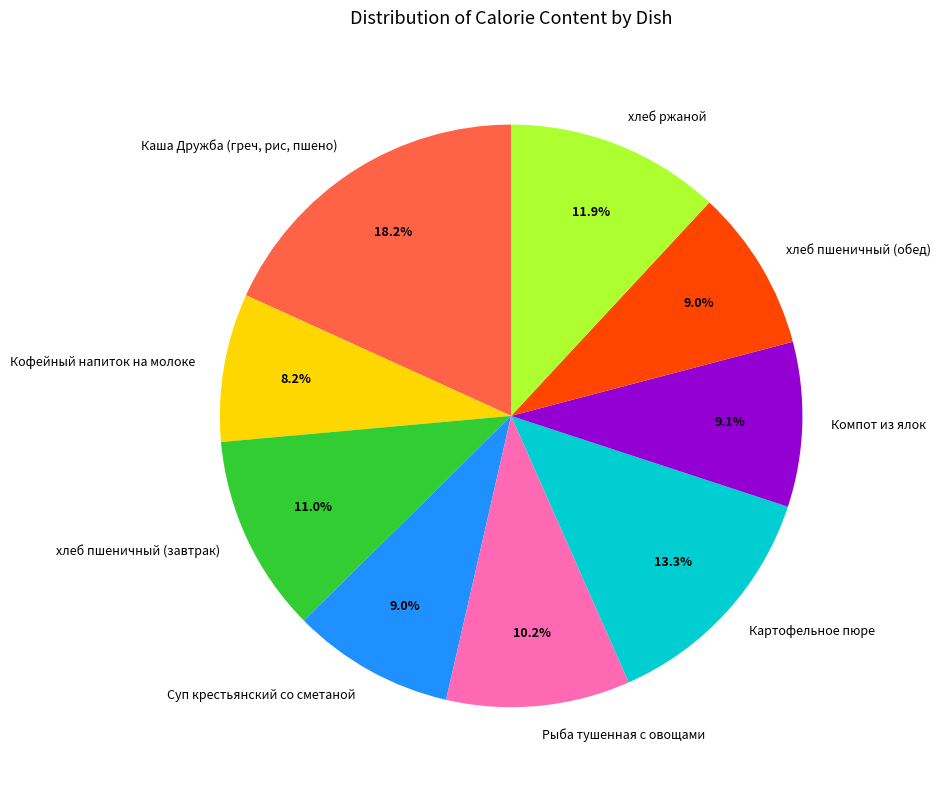

Is there any slice that represents more than half of the pie?

No